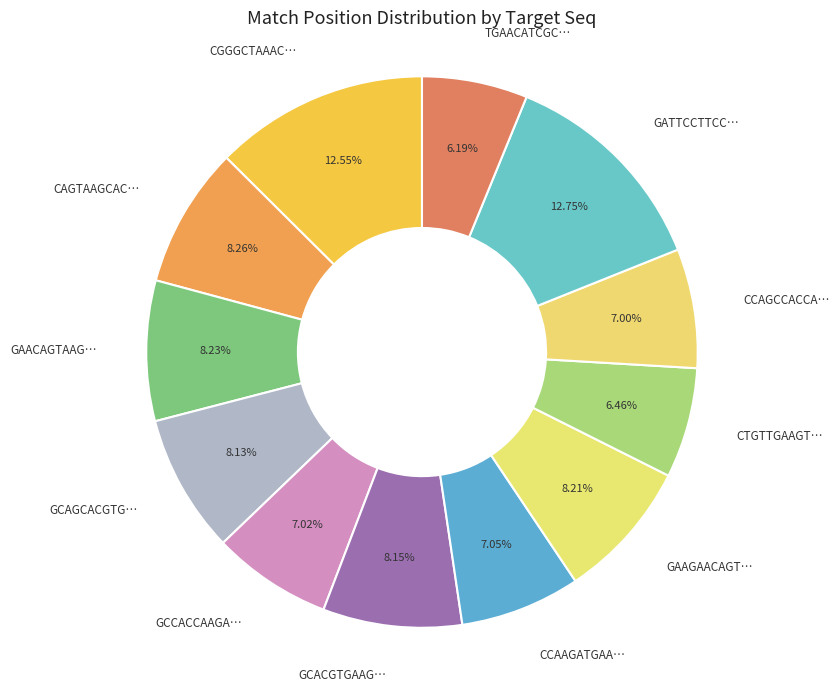

Between CCAAGATGAA… and GCACGTGAAG…, which is larger?

GCACGTGAAG…